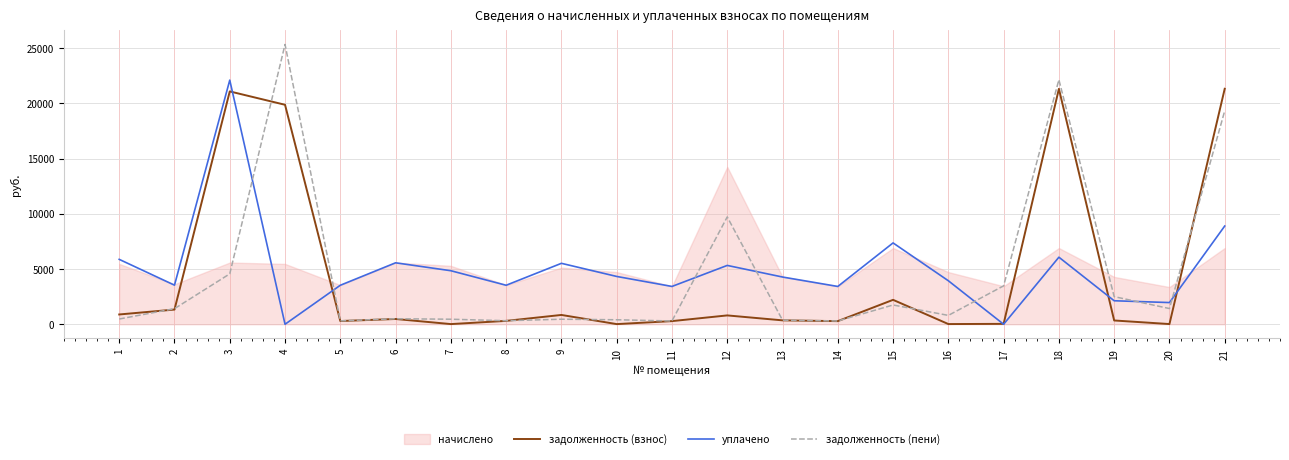

At which category does уплачено reach its first local valley?

2